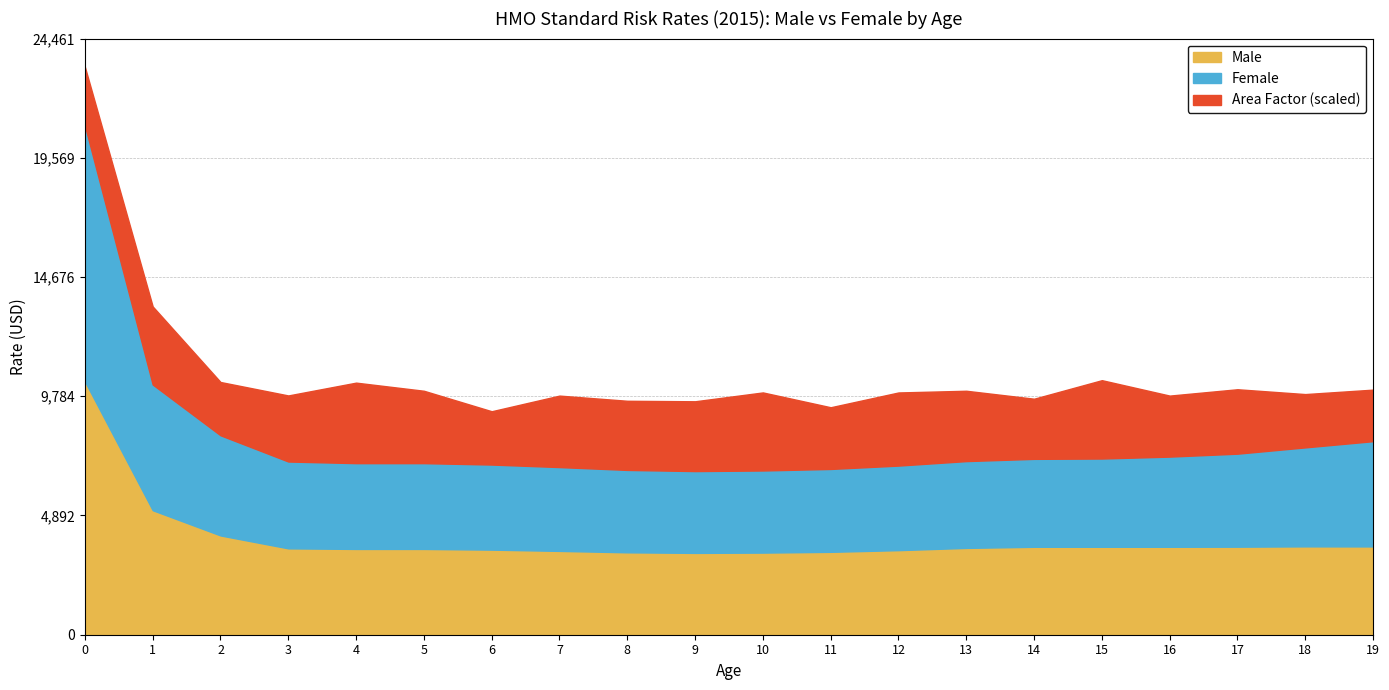

Reading left to right, what are all the values shown in this chart?

Female: 10494.5	5157.6	4108.9	3563.1	3519.9	3519.9	3491.2	3439.3	3381.0	3357.3	3369.5	3400.9	3469.9	3562.0	3608.0	3621.7	3700.4	3817.0	4061.1	4319.0
Male: 10395.7	5109.0	4073.4	3543.7	3519.9	3519.9	3491.2	3439.3	3381.0	3357.3	3369.5	3400.9	3469.9	3562.0	3608.0	3608.0	3608.0	3611.8	3625.5	3622.9
Area Factor scaled: 0.8	1.1	0.7	0.9	1.1	1.0	0.7	1.0	0.9	1.0	1.1	0.8	1.0	1.0	0.8	1.1	0.8	0.9	0.7	0.7